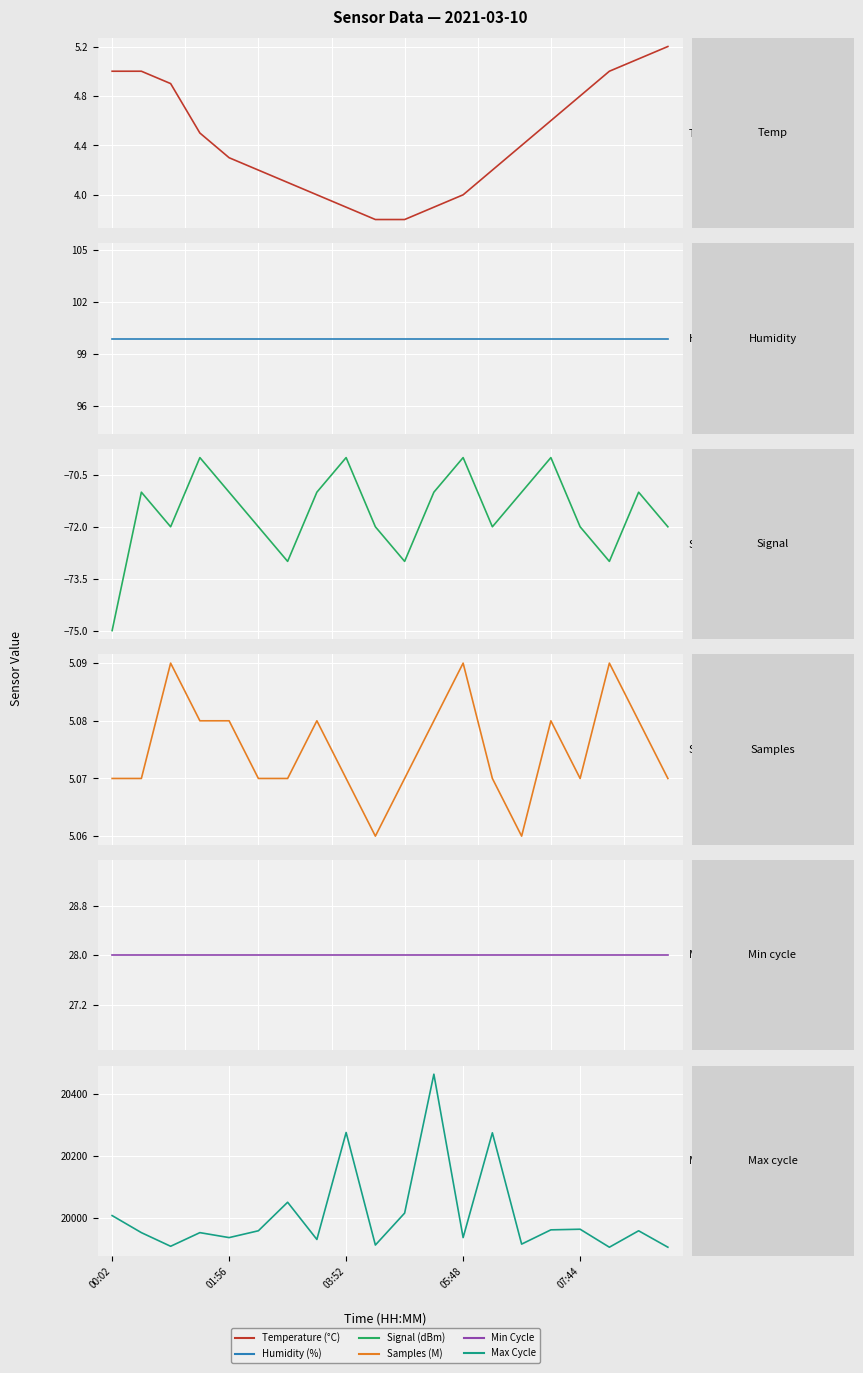

Count the number of categories in the chart.

20